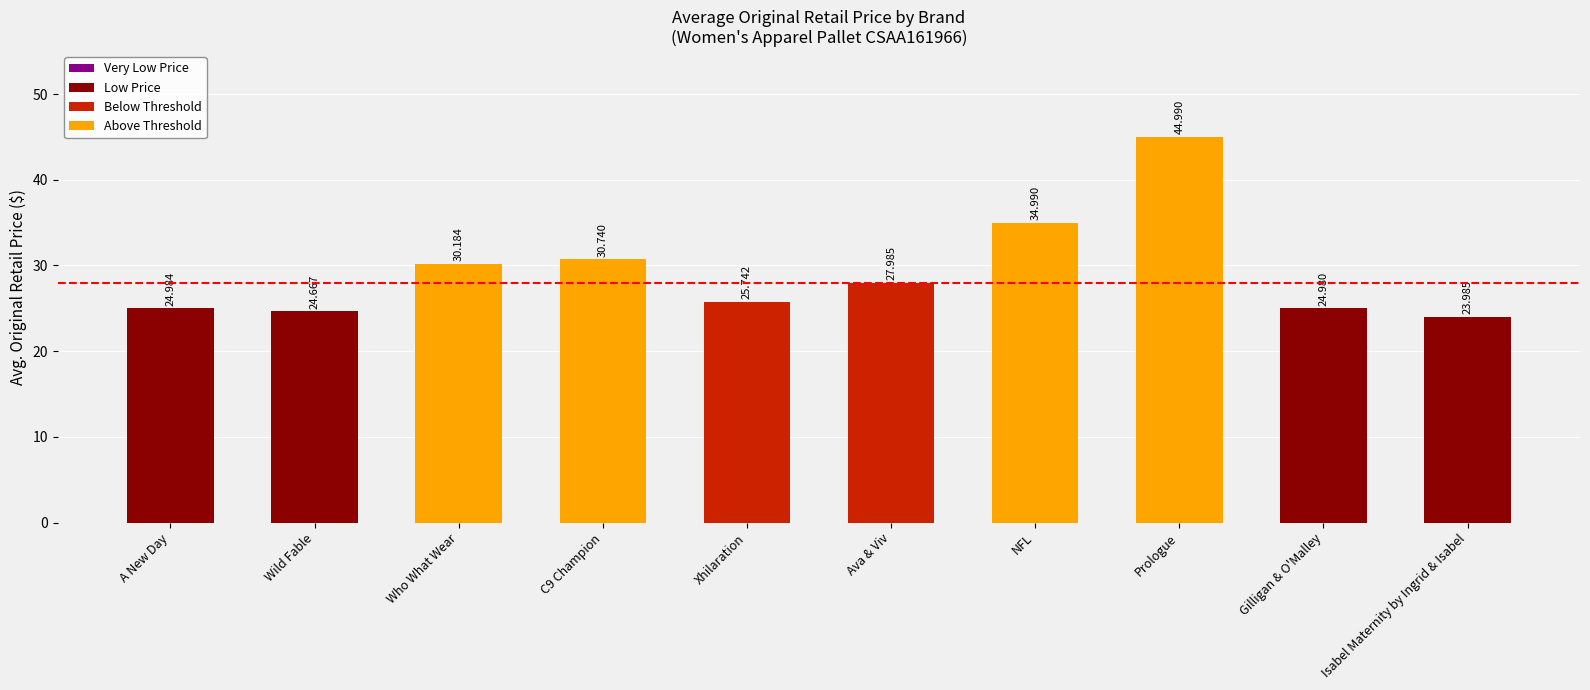

What is the difference between the second highest and minimum values?

11.0